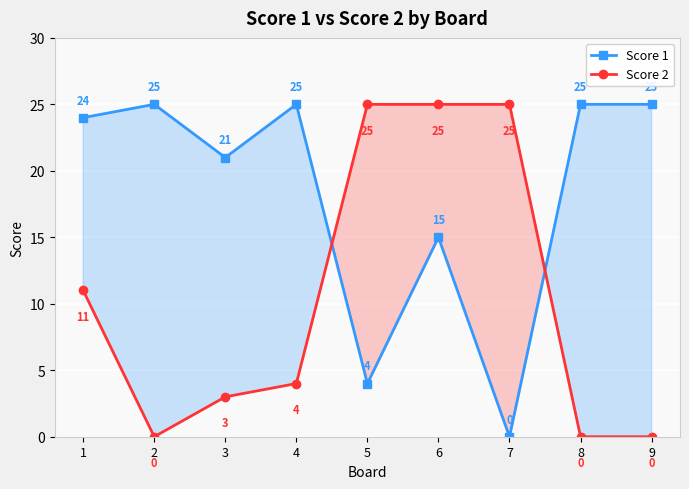

Reading left to right, list all the values displayed in this chart.

Score 1: 1=24	2=25	3=21	4=25	5=4	6=15	7=0	8=25	9=25
Score 2: 1=11	2=0	3=3	4=4	5=25	6=25	7=25	8=0	9=0